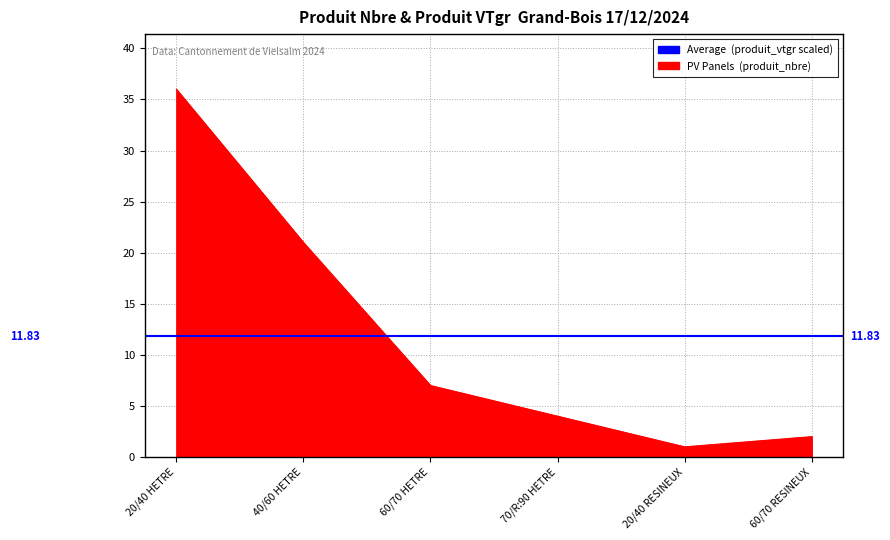

What is the value of the 4th point from the left?

4